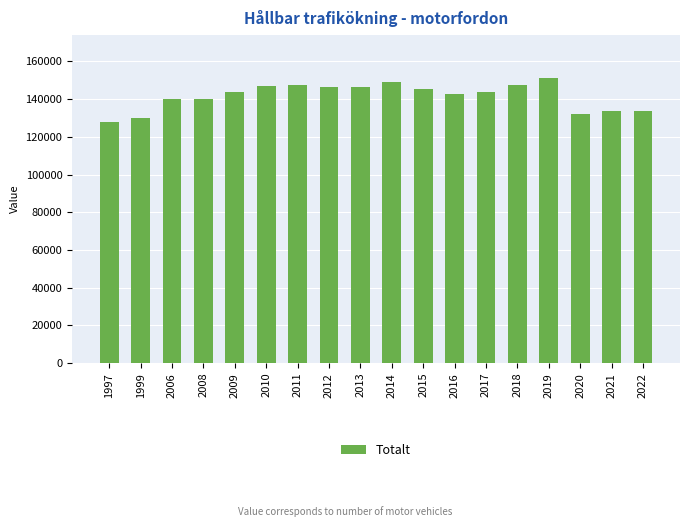

How many data points does each series have?

18